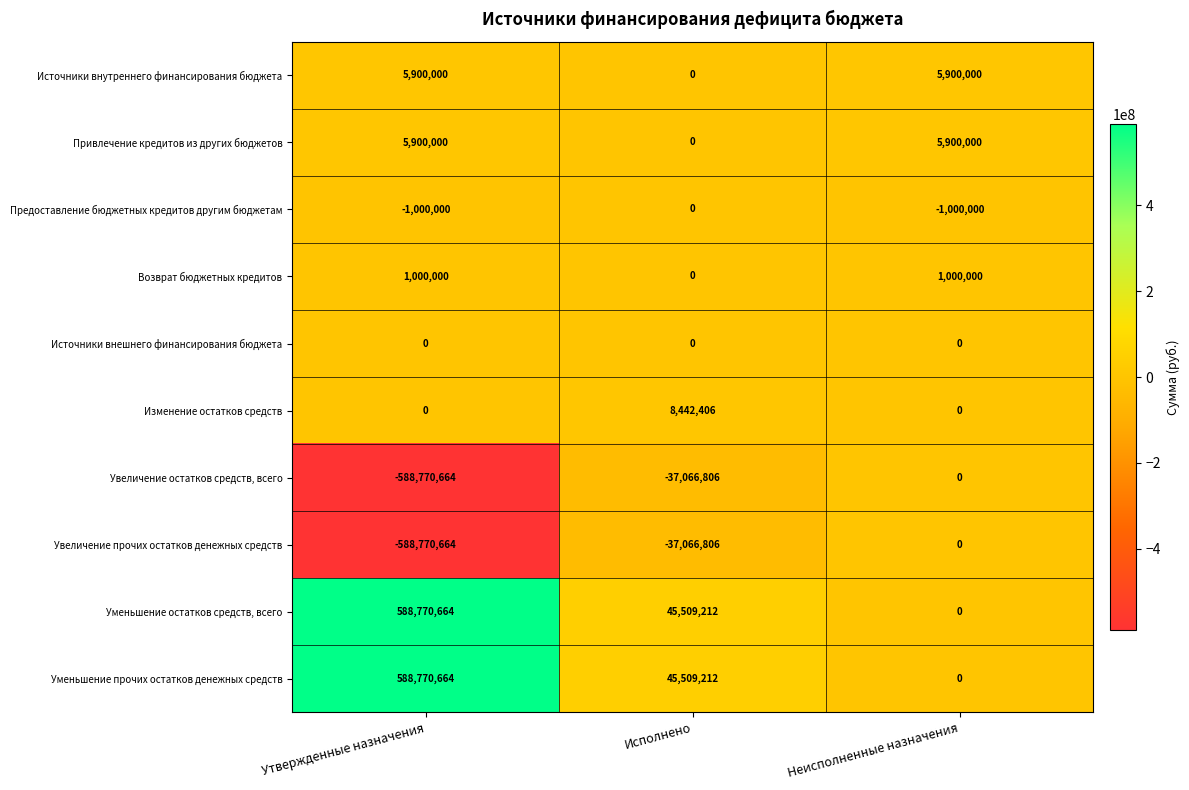

What is the highest value of the Источники внутреннего финансирования бюджета series?

5900000